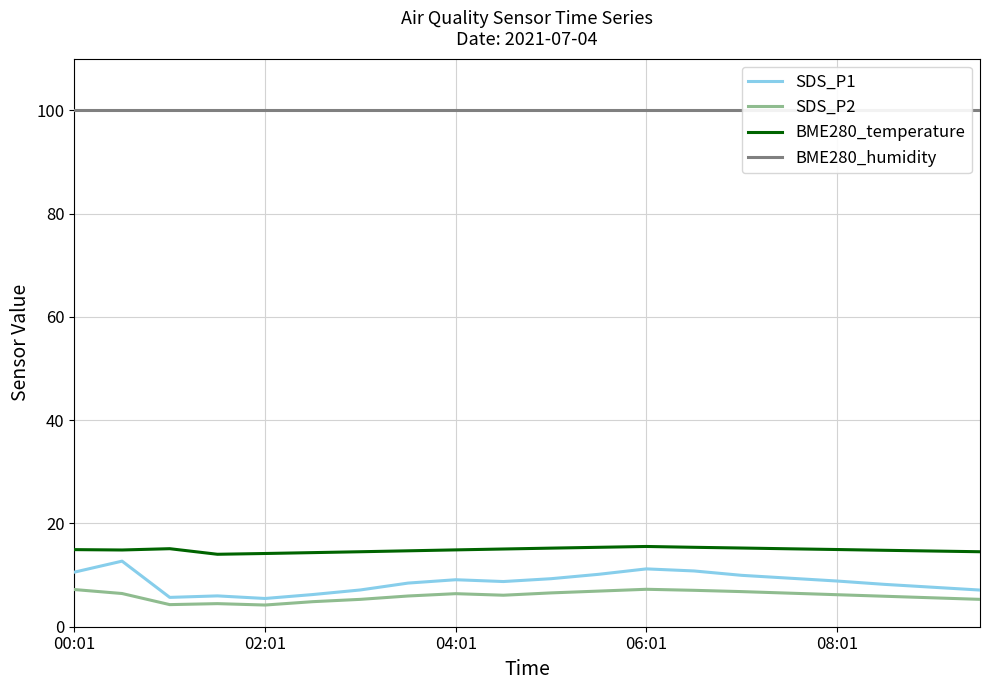

True or false: BME280_temperature has a value of 14.9 at 08:01.

True